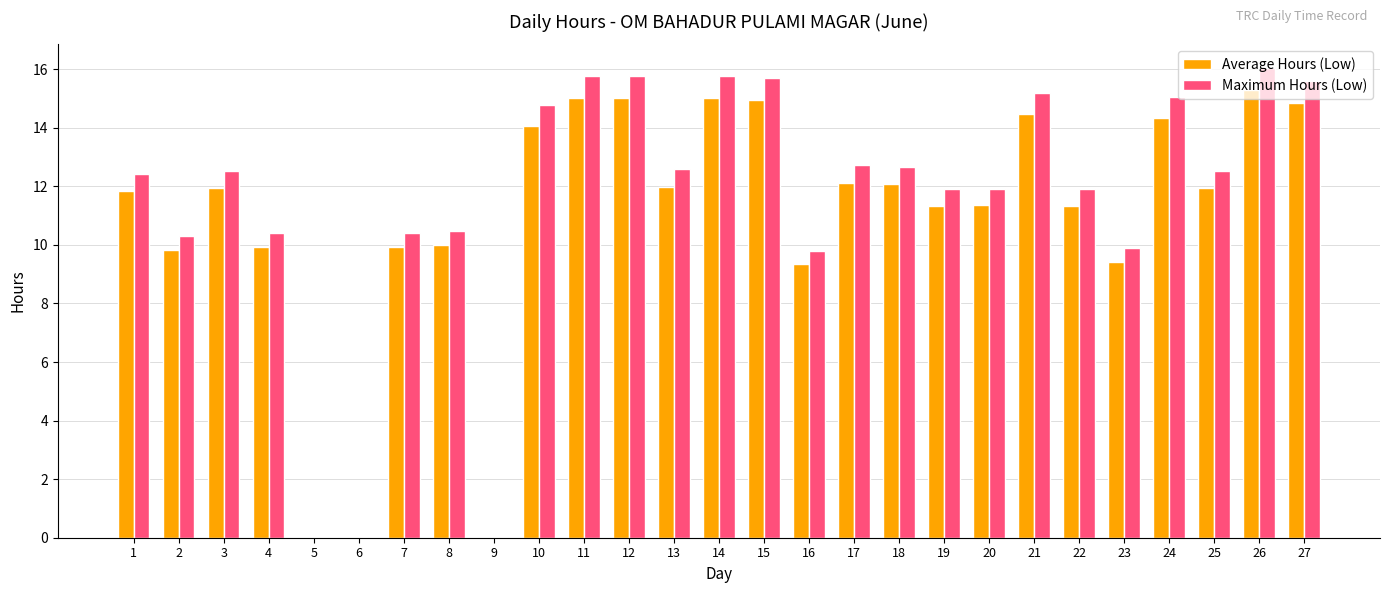

How many distinct data groups are displayed?

2